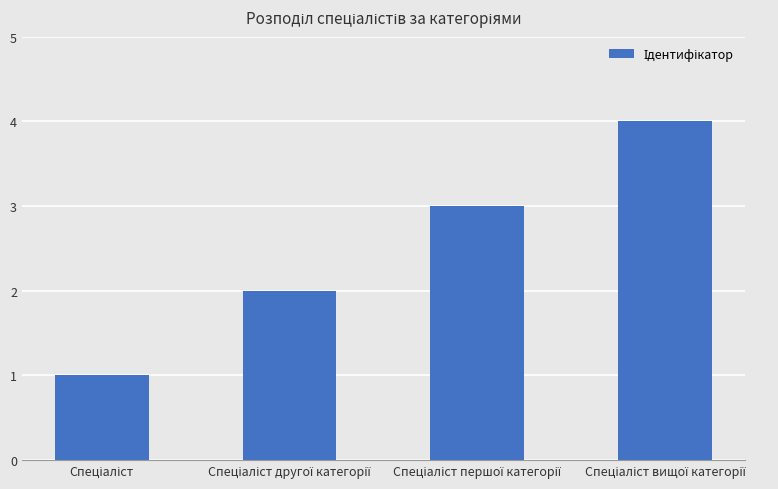

What is the sum of all values?

10